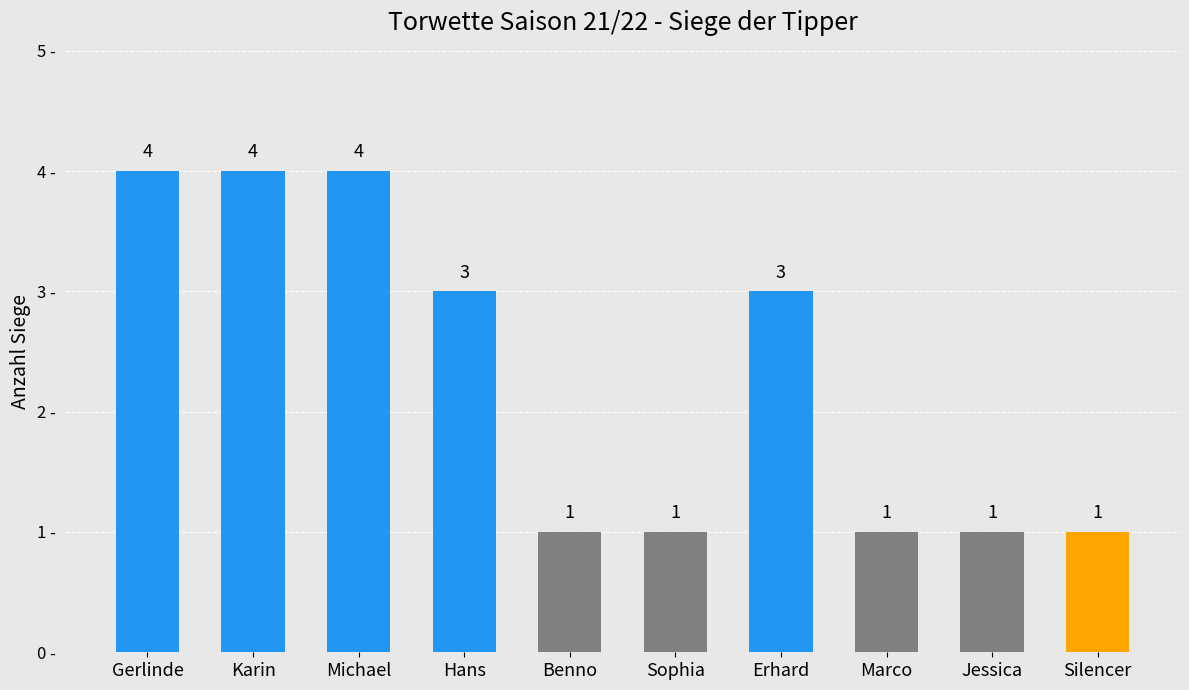

What is the sum of all values?

23